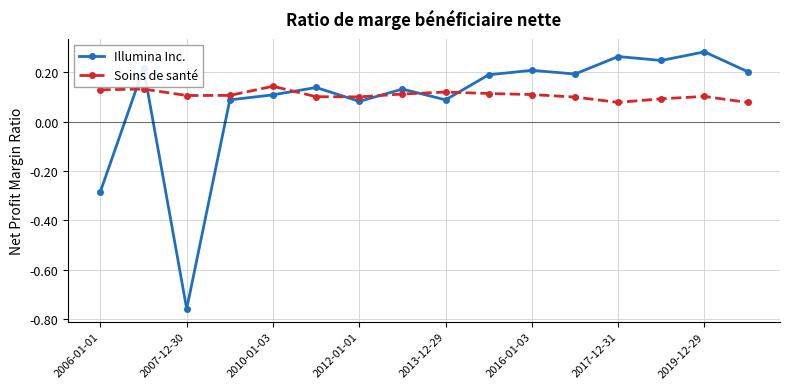

What is the sum of all Illumina Inc. values?

1.4